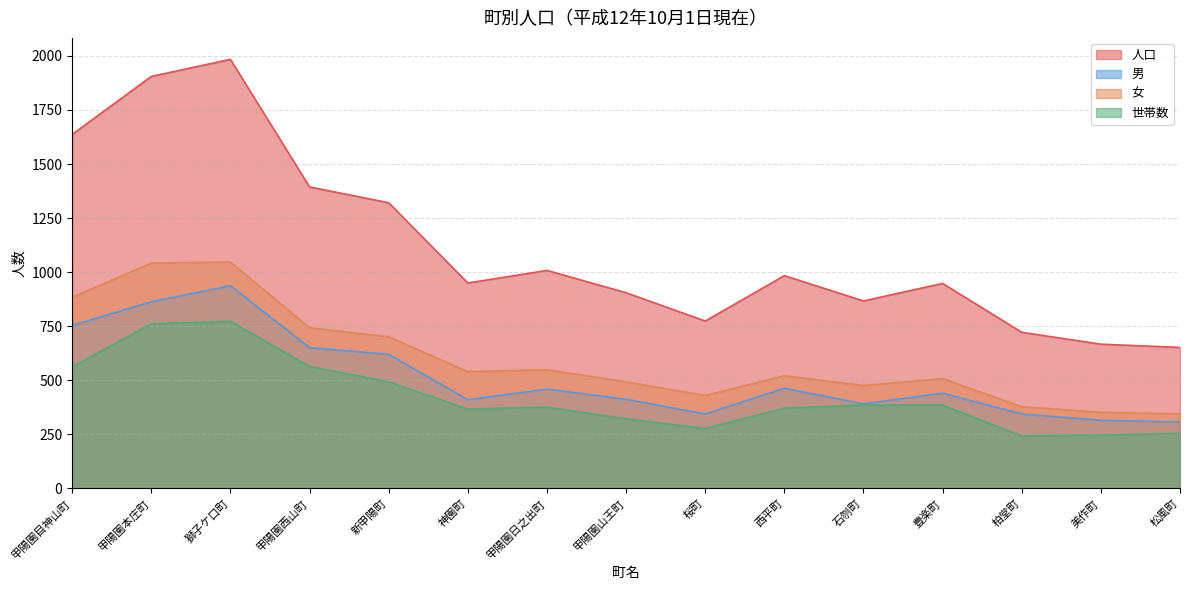

At which label does 男 first exceed 440?

甲陽園目神山町